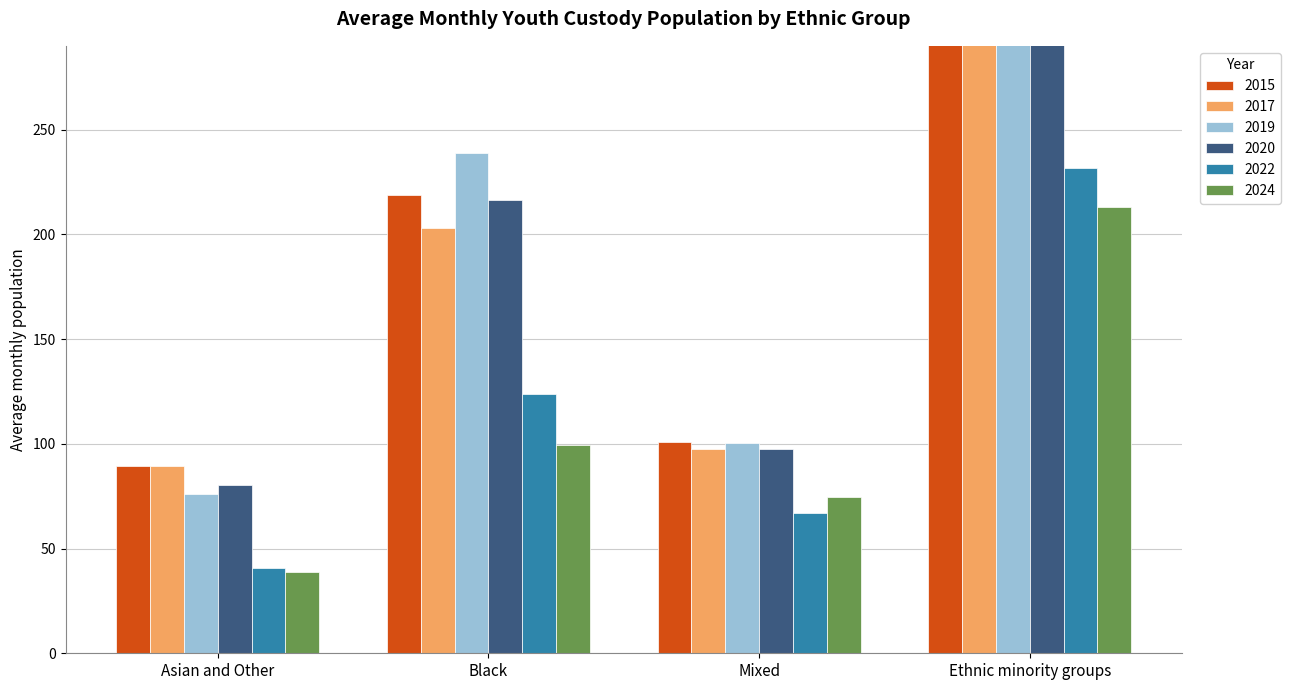

Where is 2015 nearest to the value 249?

Black